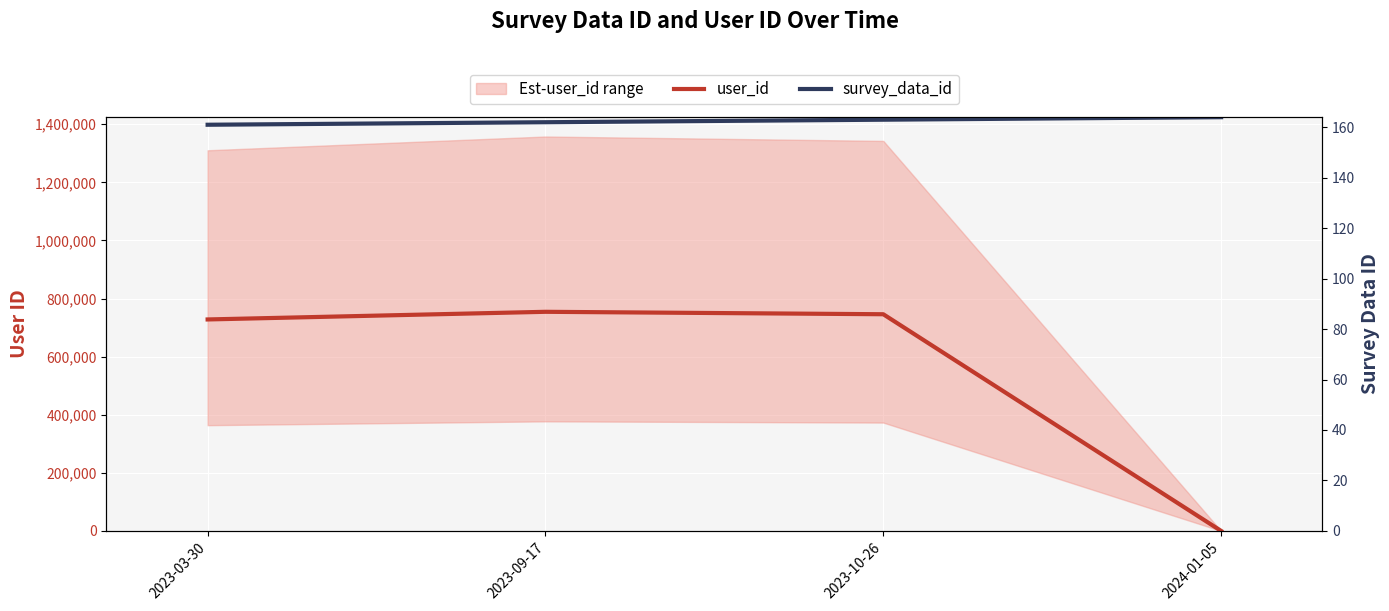

What is the label of the 3rd point from the right?

2023-09-17